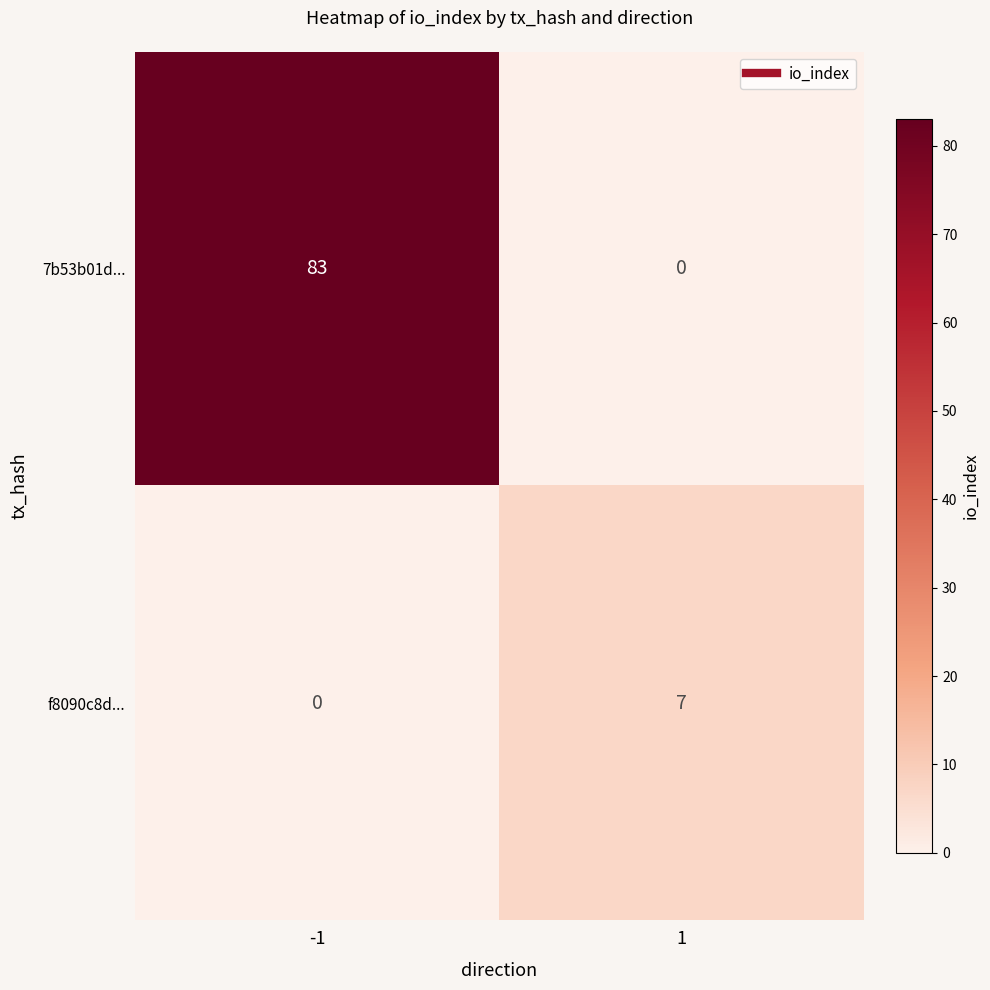

The 7b53b01d... series shows 0 at 1. True or false?

True